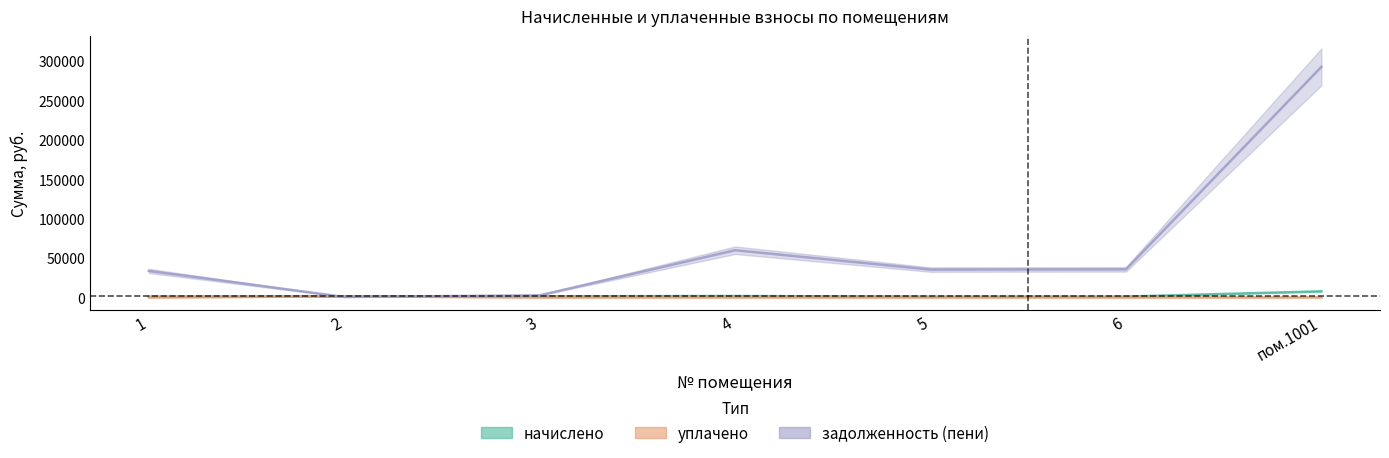

Where is уплачено nearest to the value 607?

1